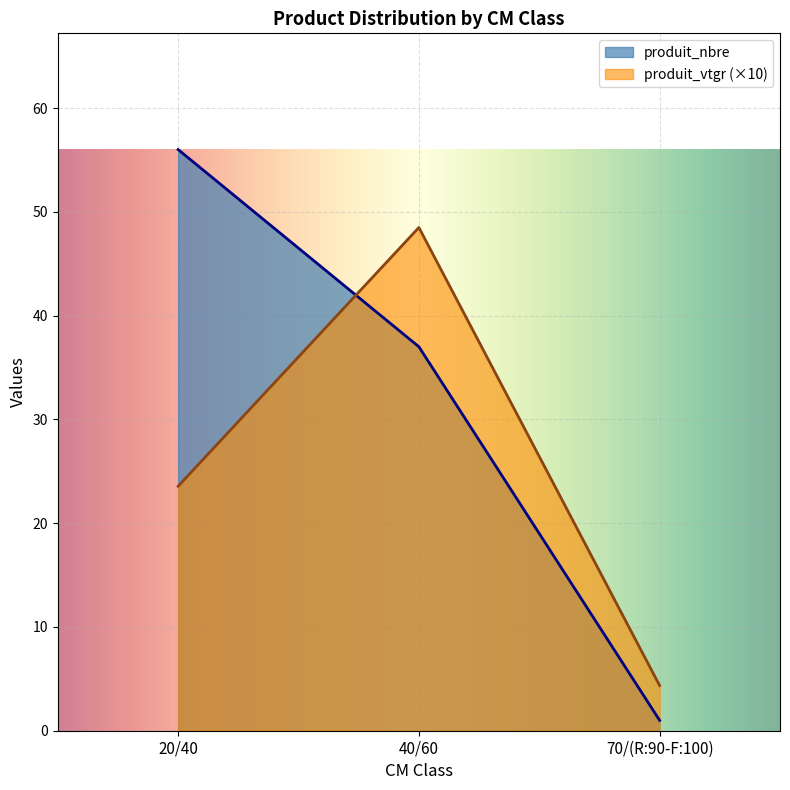

The value of produit_vtgr at 70/(R:90-F:100) is 1.9. True or false?

False